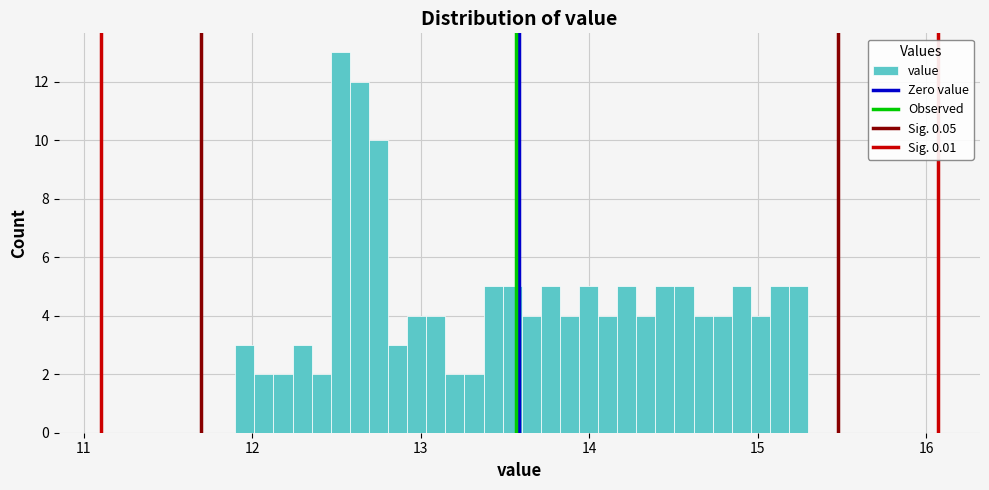

Around what value on the x-axis is the tallest bar? Give the approximate position of its centre, as read against the axis.

12.5